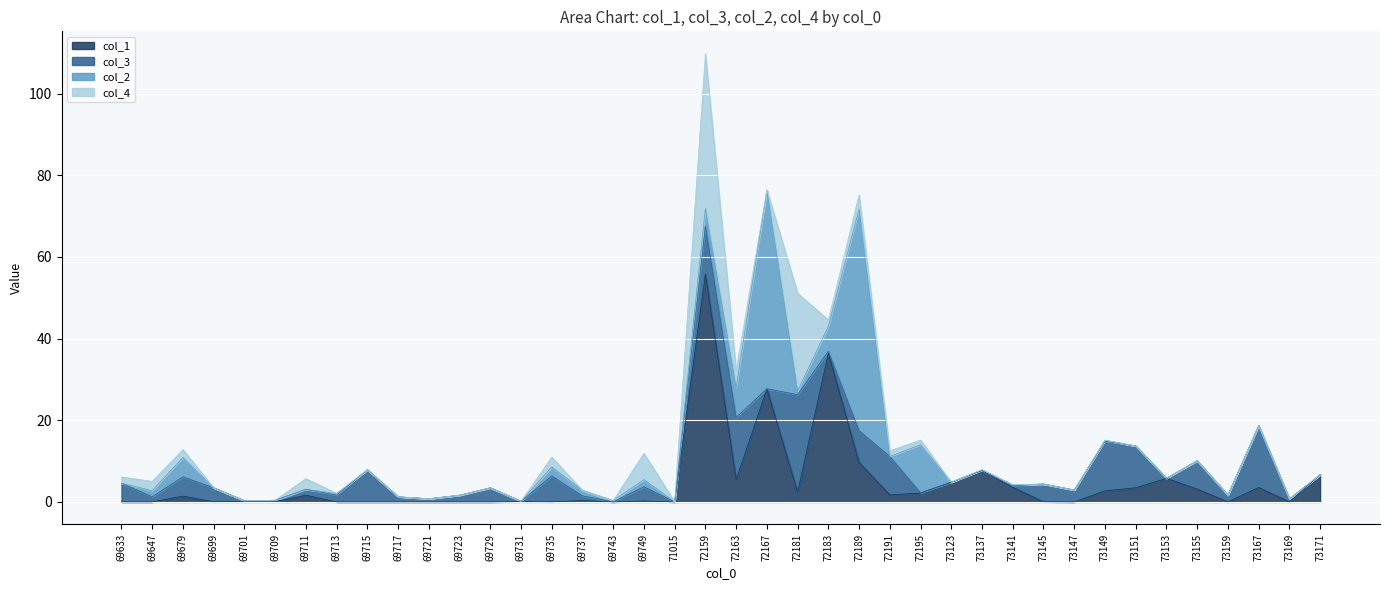

Where is the first local maximum for col_2?

69679